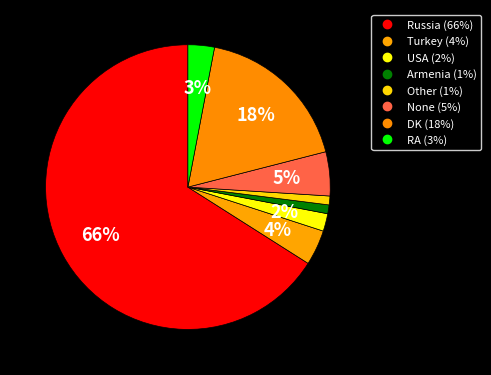

What percentage is the DK slice, to the nearest percent?

18%